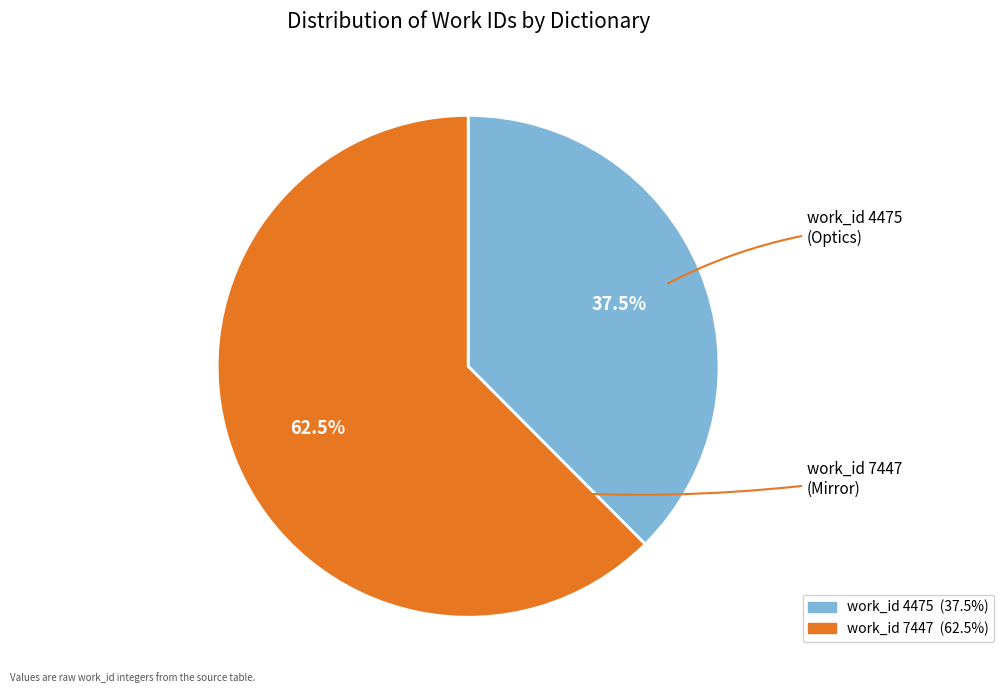

Does any single category account for the majority?

Yes